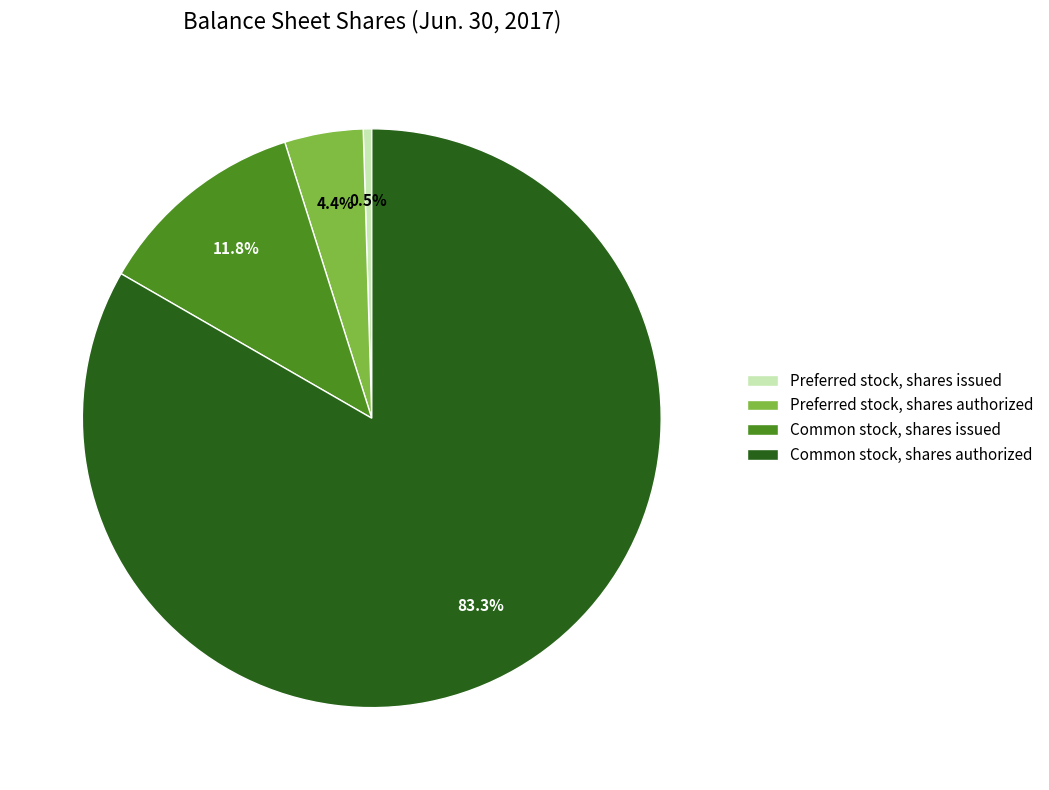

Which category has the biggest portion of the pie?

Common stock, shares authorized